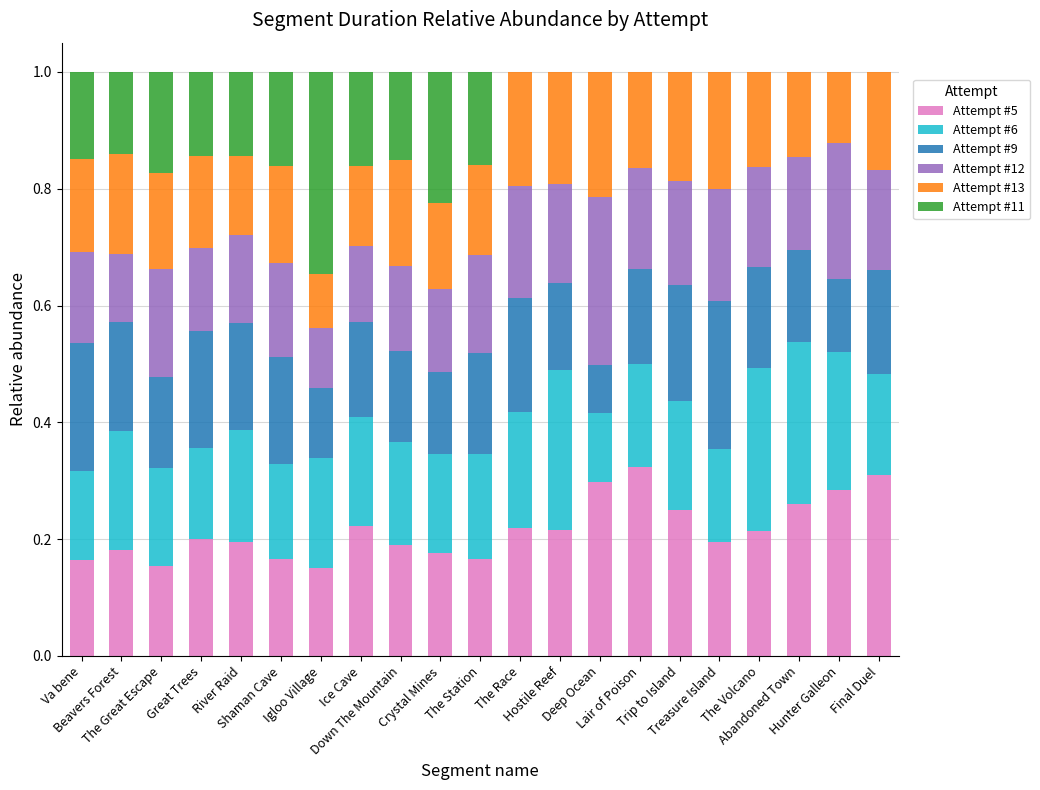

Are the bars grouped side by side (vs. stacked)?

No